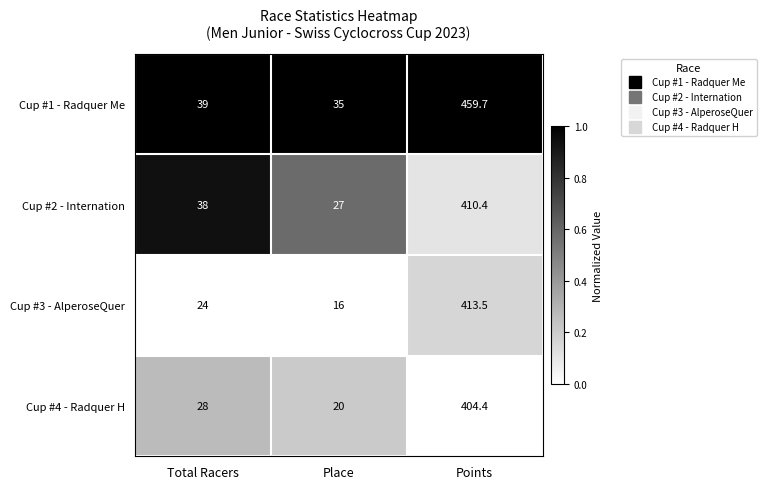

The value of Cup #2 - Internation at Place is 27.0. True or false?

True